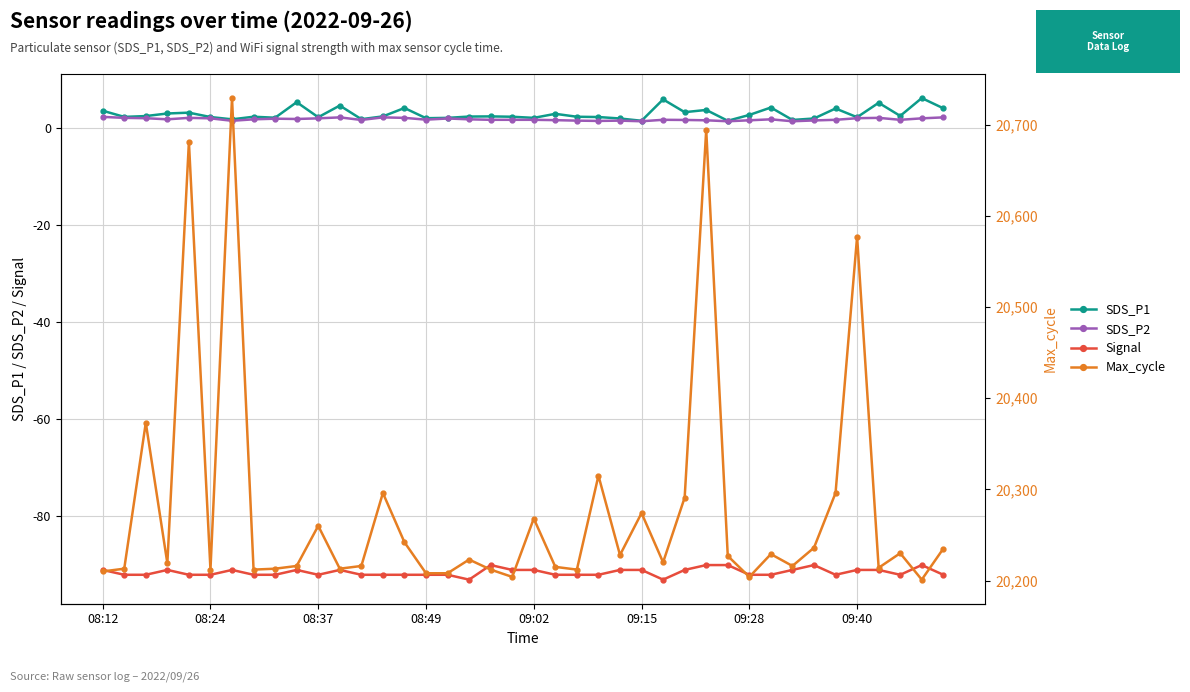

How many lines are shown in the chart?

4